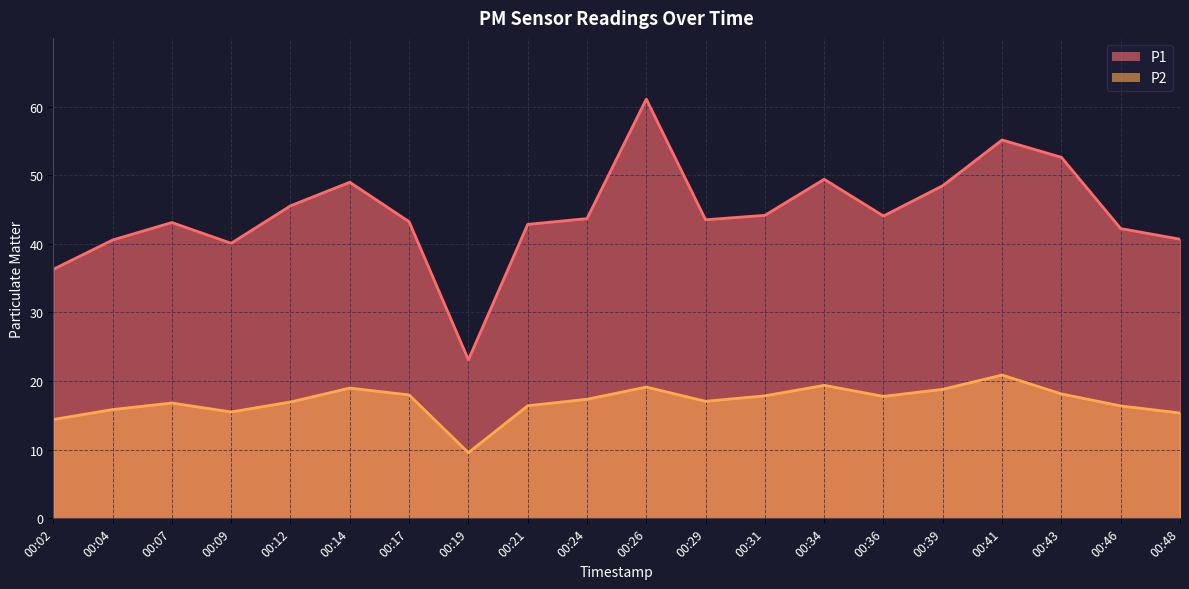

How many data points in P1 are less than 43?

7